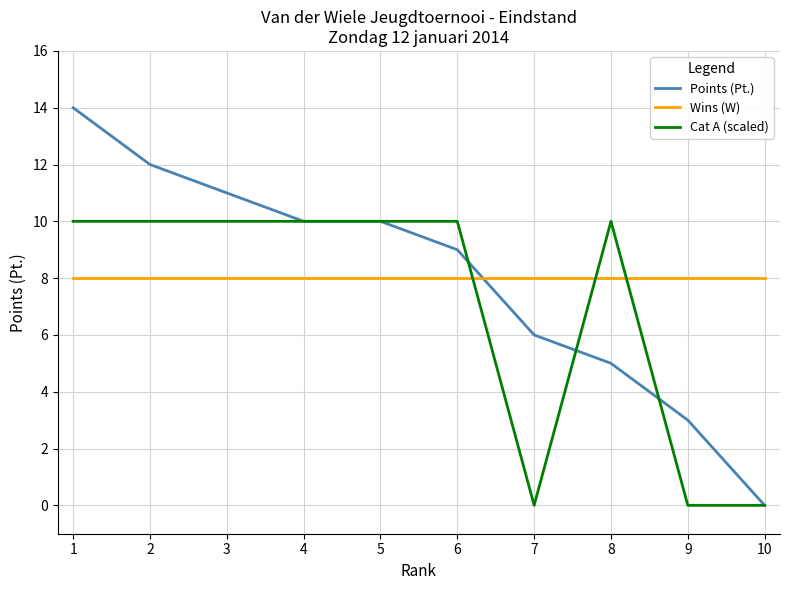

Between 3 and 8, which series saw the biggest shift?

Points (Pt.)